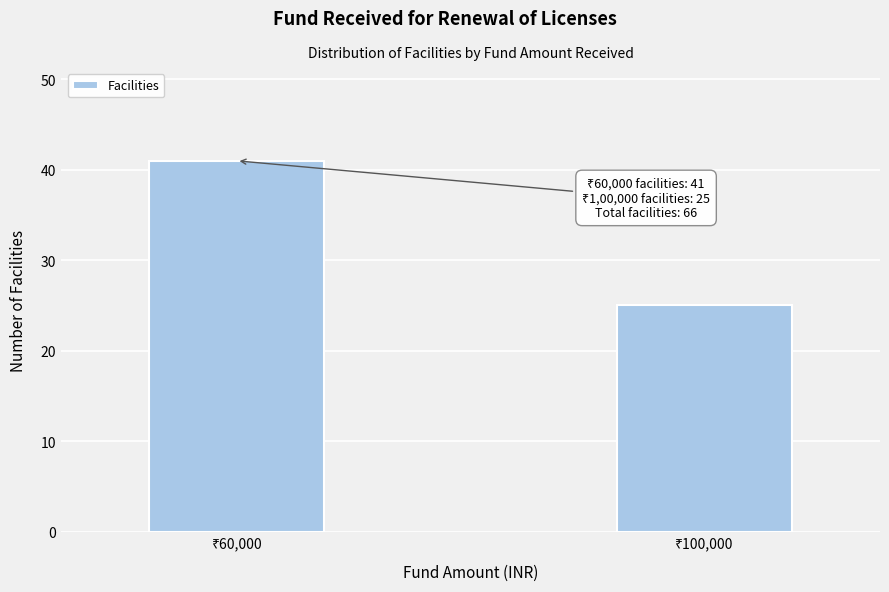

Reading left to right, what are all the values shown in this chart?

41	25